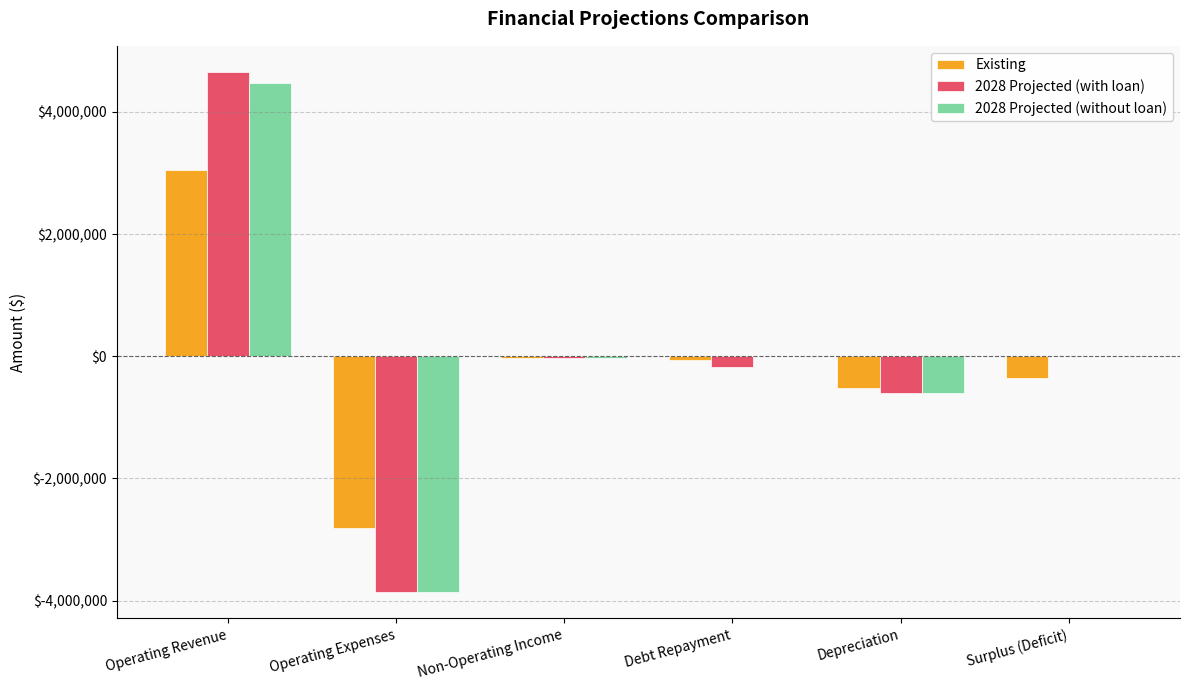

Count the number of categories in the chart.

6